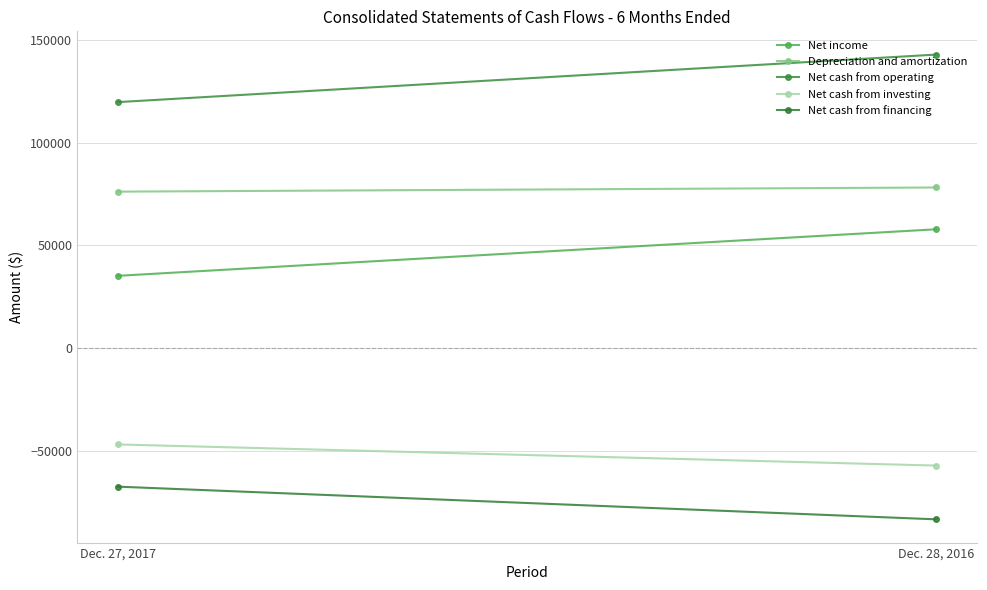

True or false: Net cash from financing has a value of -101667 at Dec. 27, 2017.

False